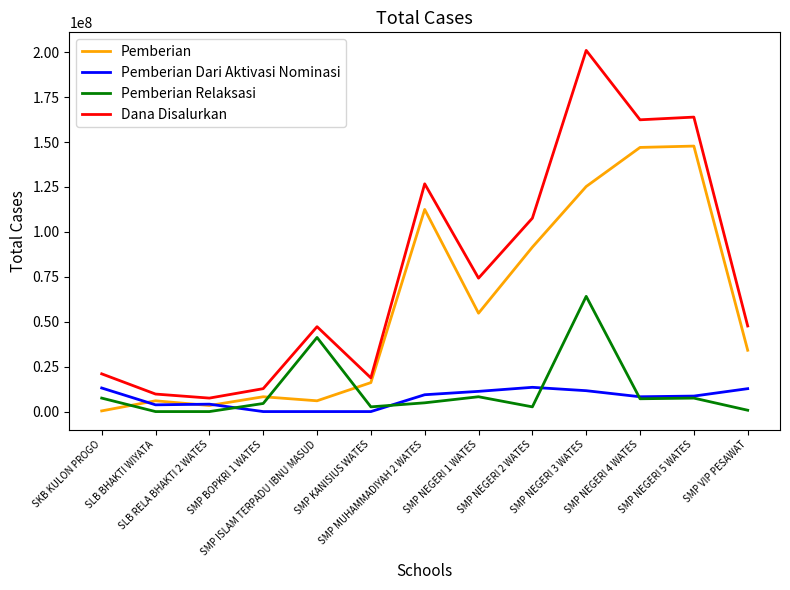

Rank the series at SMP KANISIUS WATES from lowest to highest value.

Pemberian Dari Aktivasi Nominasi, Pemberian Relaksasi, Pemberian, Dana Disalurkan